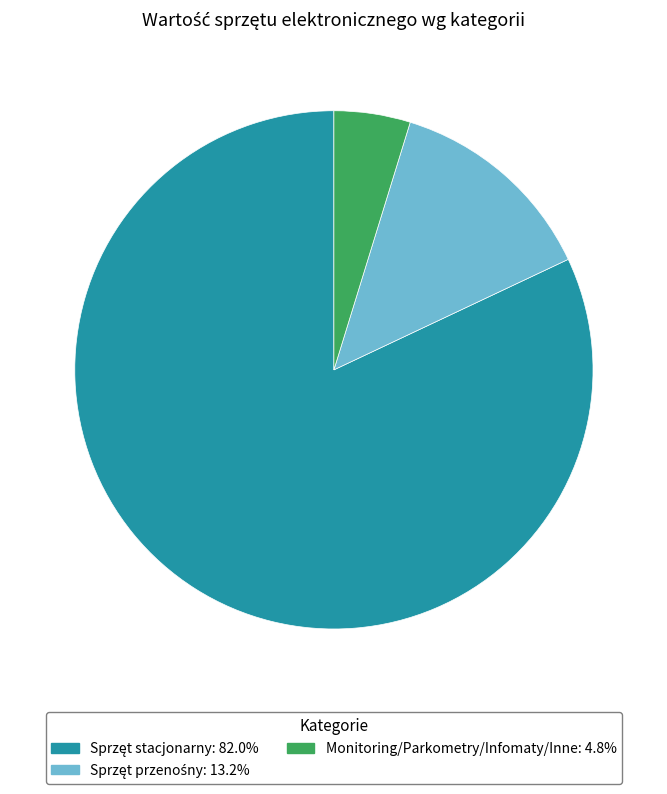

Does any single category account for the majority?

Yes